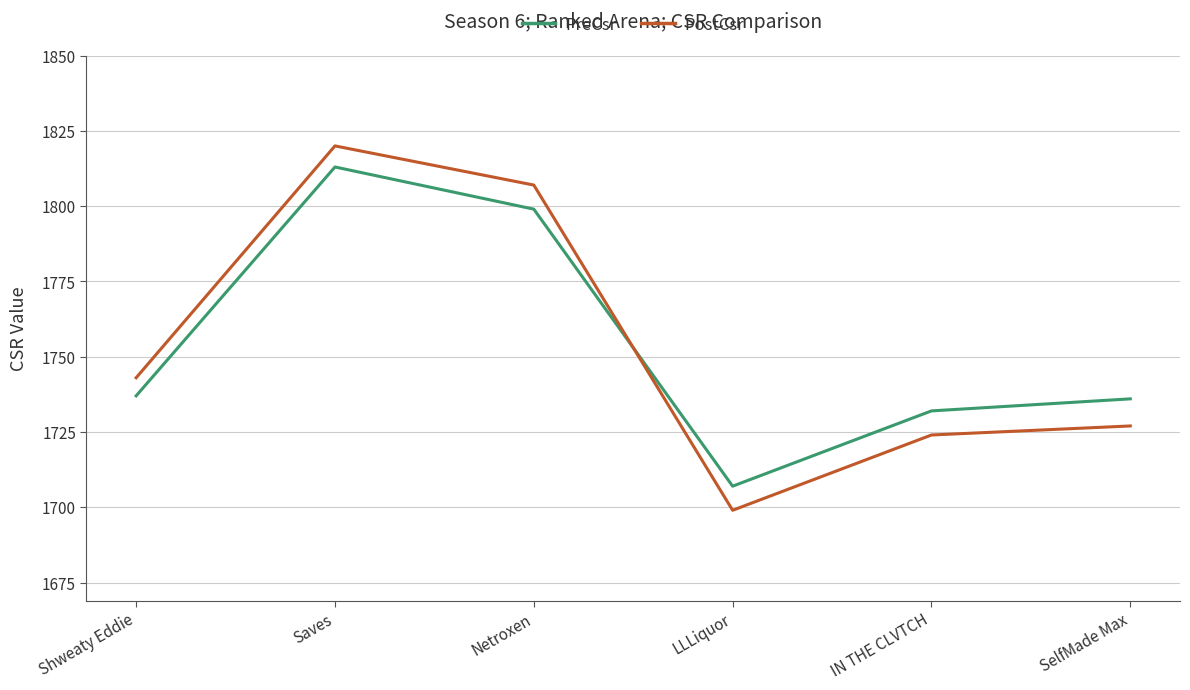

Between which two adjacent categories do PreCsr and PostCsr first intersect?

Netroxen and LLLiquor